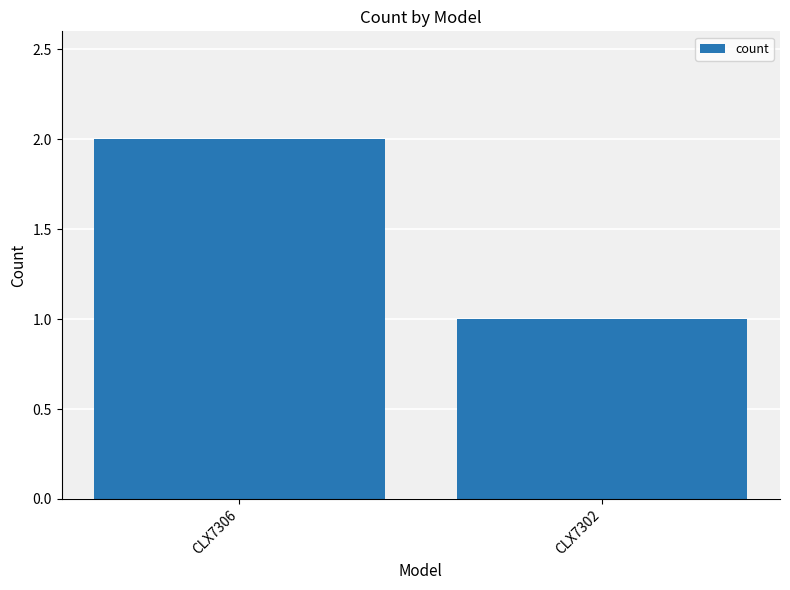

Between CLX7306 and CLX7302, which is larger?

CLX7306